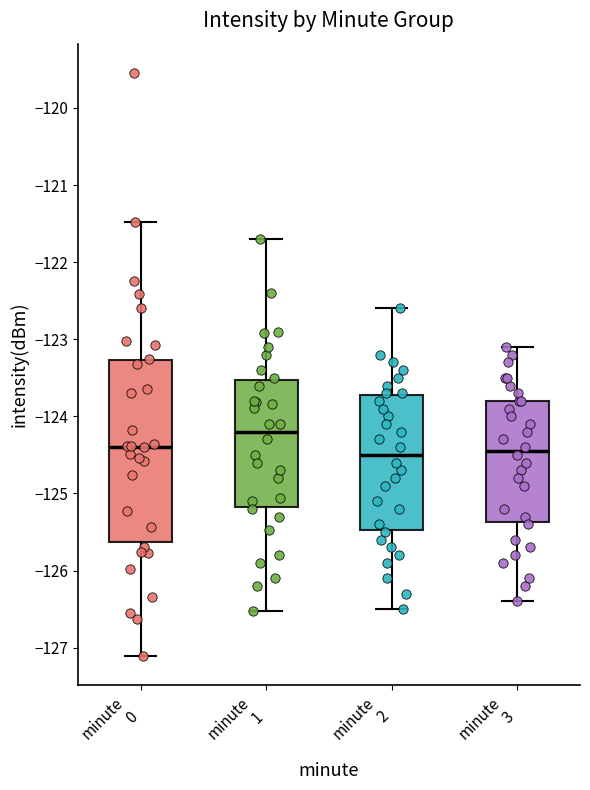

Reading left to right, transcribe this box plot: for each box, give where its median line is, the range the box spans, and where its two whiskers end, as read against the y-axis. The values are not printed on the chart, so give them approximately, as read against the axis.

minute 0: median -124.4, box -125.6 to -123.3, whiskers -127.1 to -121.5
minute 1: median -124.2, box -125.2 to -123.5, whiskers -126.5 to -121.7
minute 2: median -124.5, box -125.5 to -123.7, whiskers -126.5 to -122.6
minute 3: median -124.4, box -125.4 to -123.8, whiskers -126.4 to -123.1